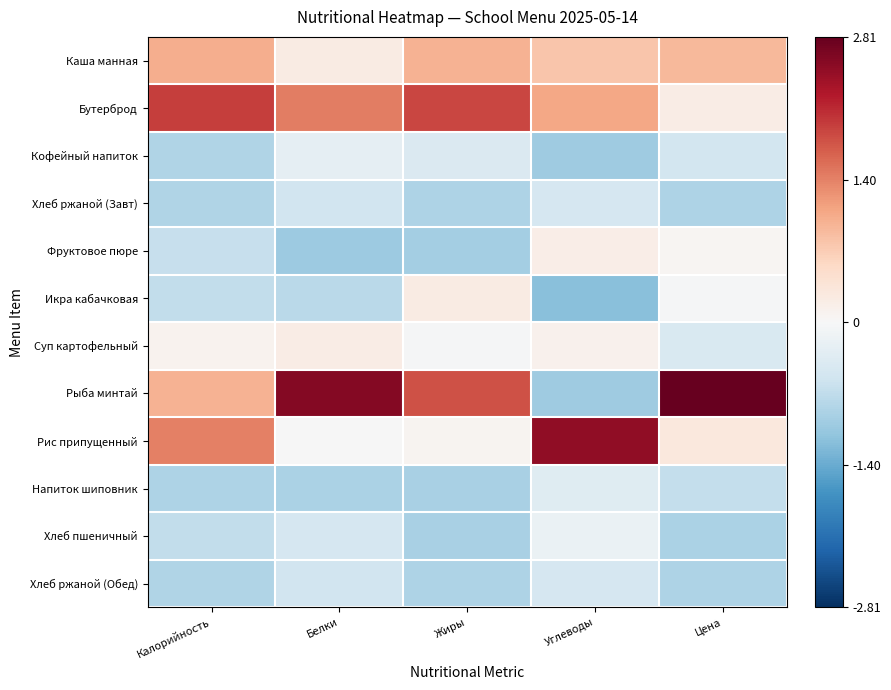

How many categories are shown in the chart?

5